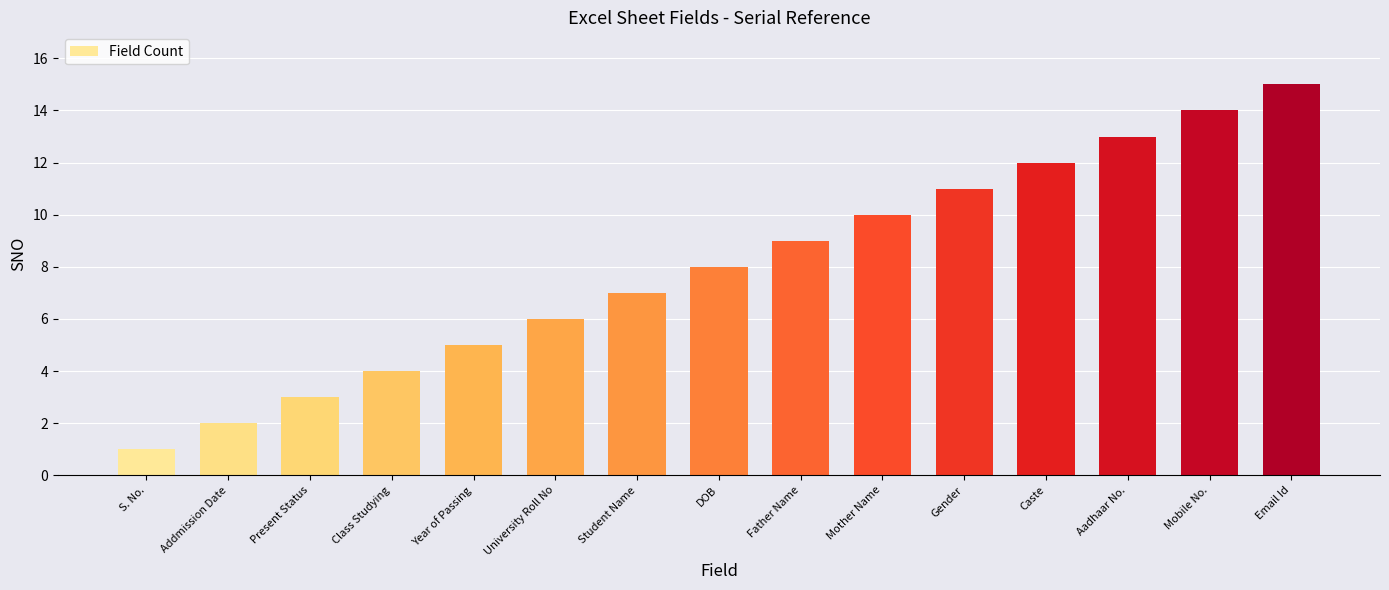

What is the maximum value shown in the chart?

15